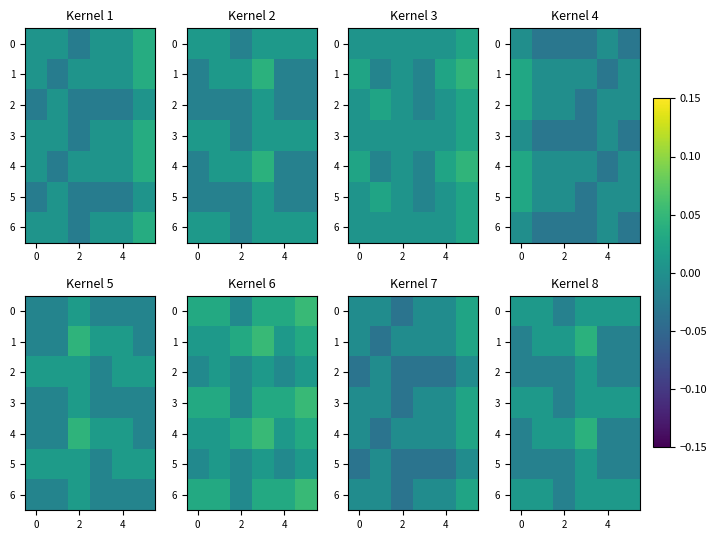

What is the total value across all series at 2?

-0.1